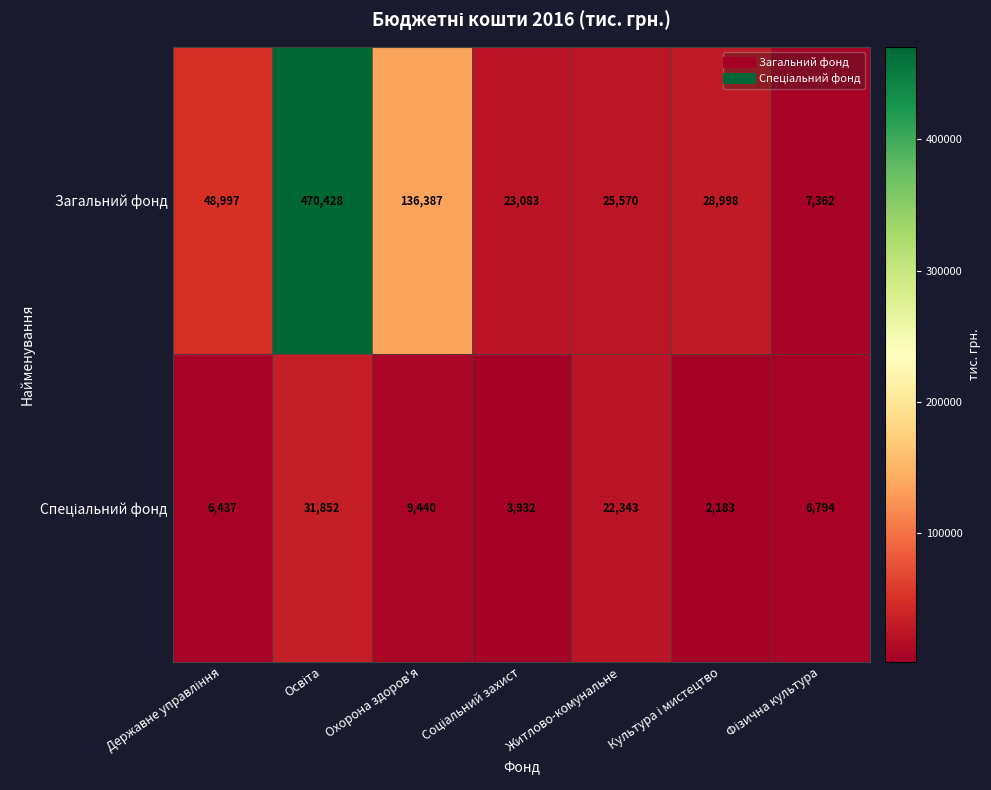

What is the difference between the maximum and minimum values in the Загальний фонд series?

463066